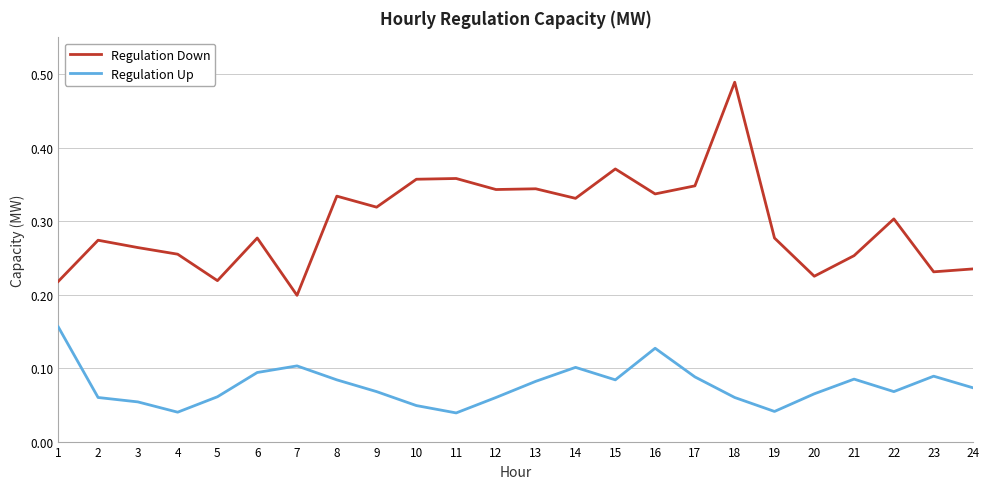

Which series has the largest total across all categories?

Regulation Down